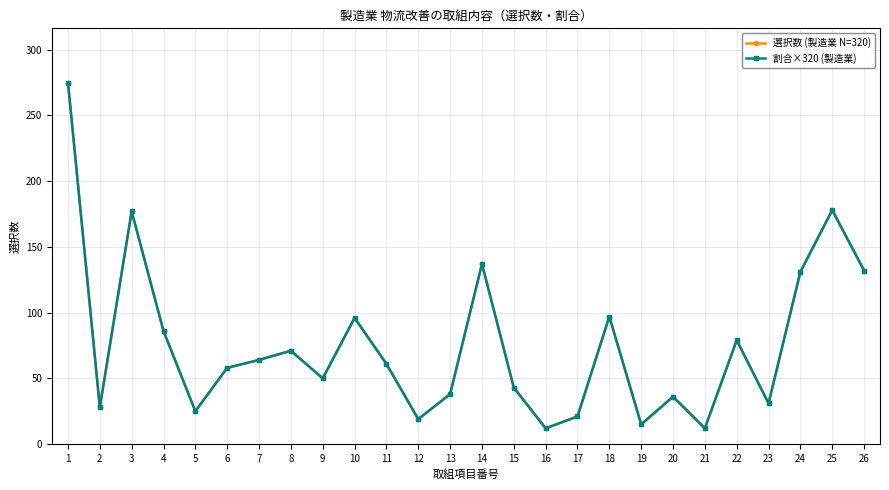

Is this an area chart (filled region under the line)?

No